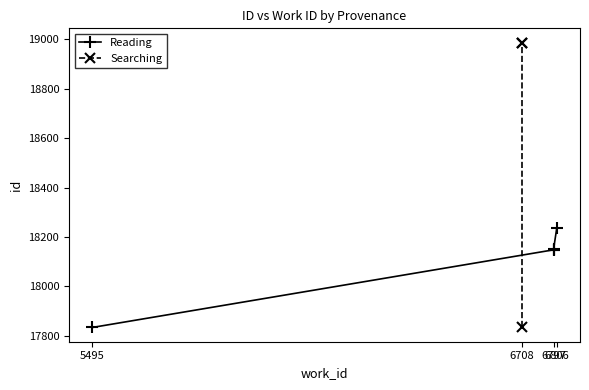

Which category has the lowest value across all series?

5495